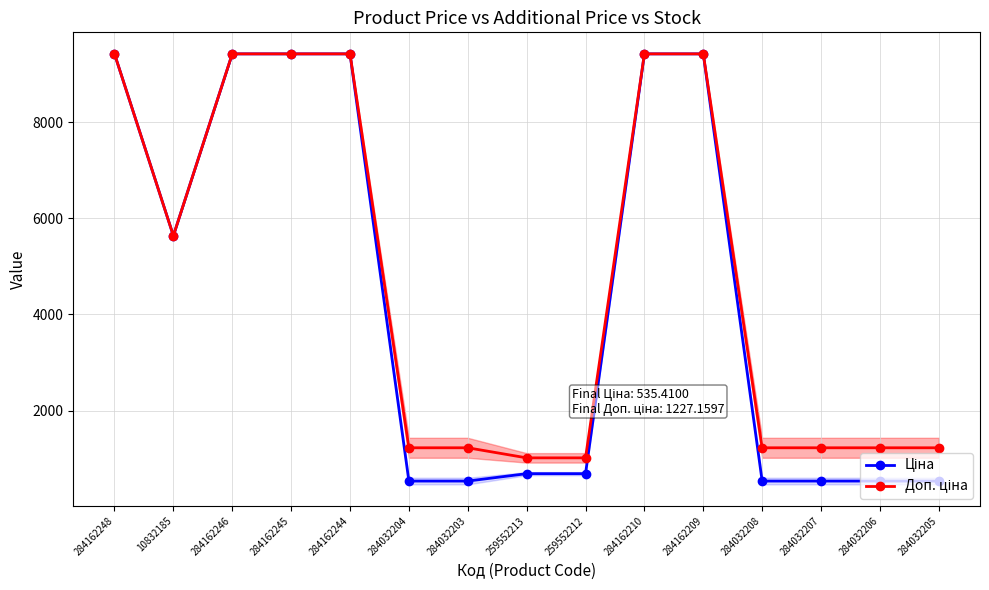

What is the difference between the maximum and minimum values in the Доп. ціна series?

8399.1